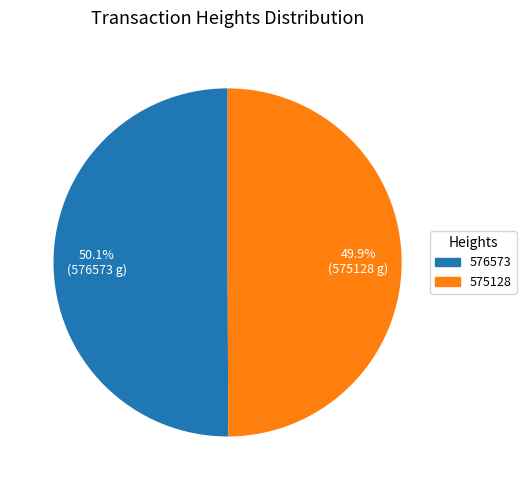

What is the ratio of the value at 575128 to the value at 576573?

1.0